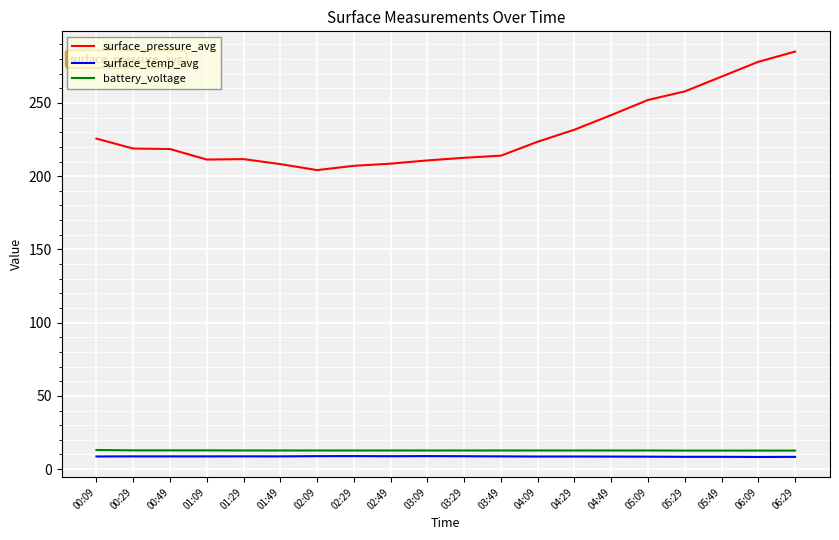

Which category has the highest value across all series?

06:29